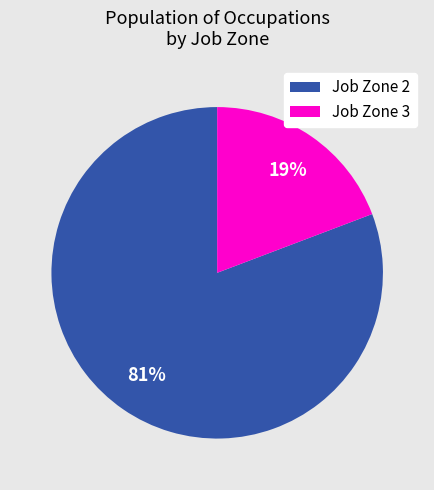

Which slice is the largest?

Job Zone 2